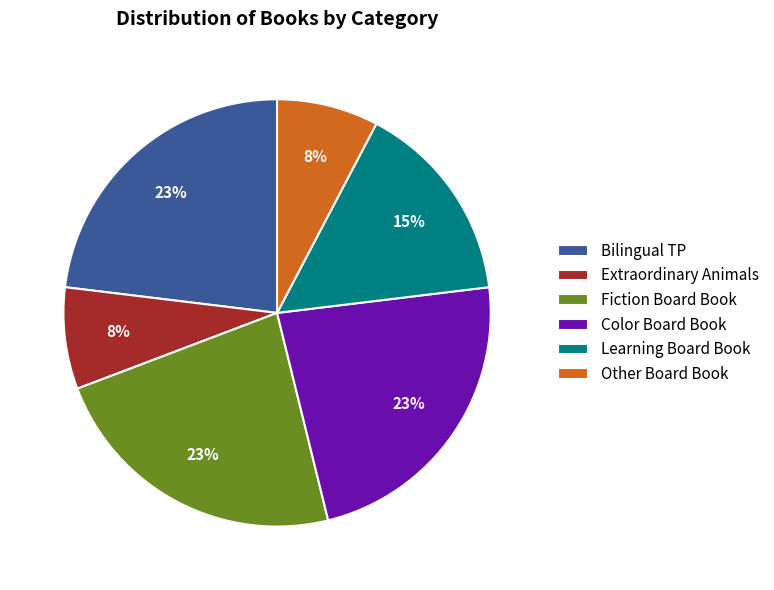

Does Fiction Board Book account for over 50% of the chart?

No